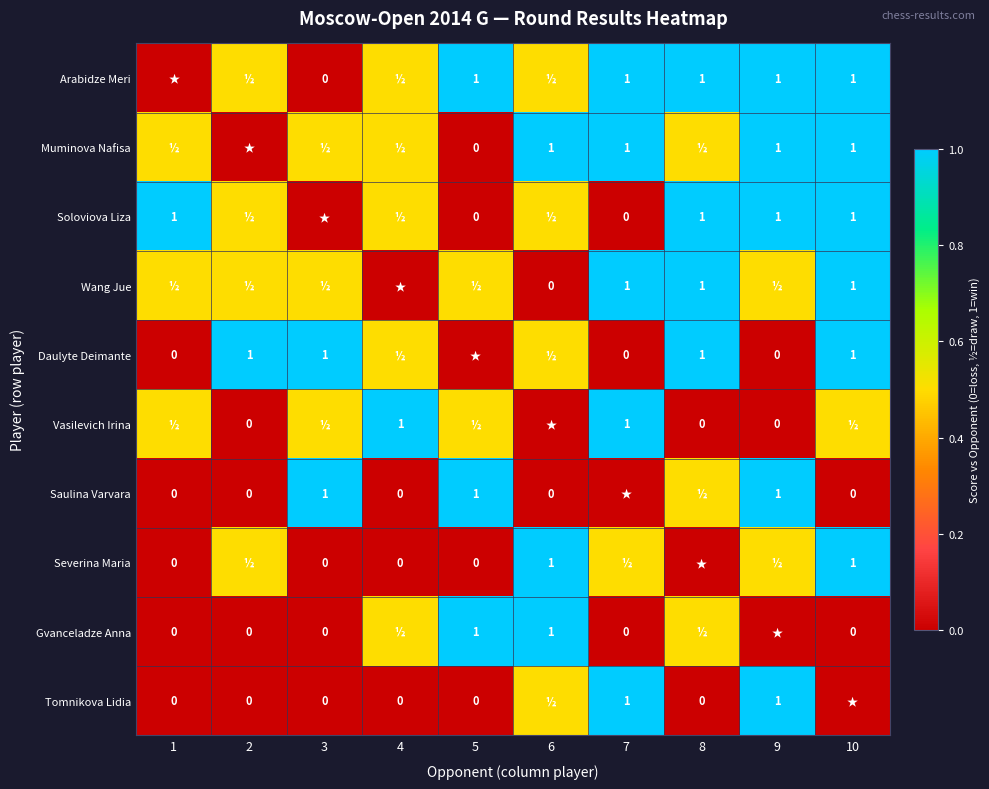

The Vasilevich Irina series shows 1.0 at 7. True or false?

True